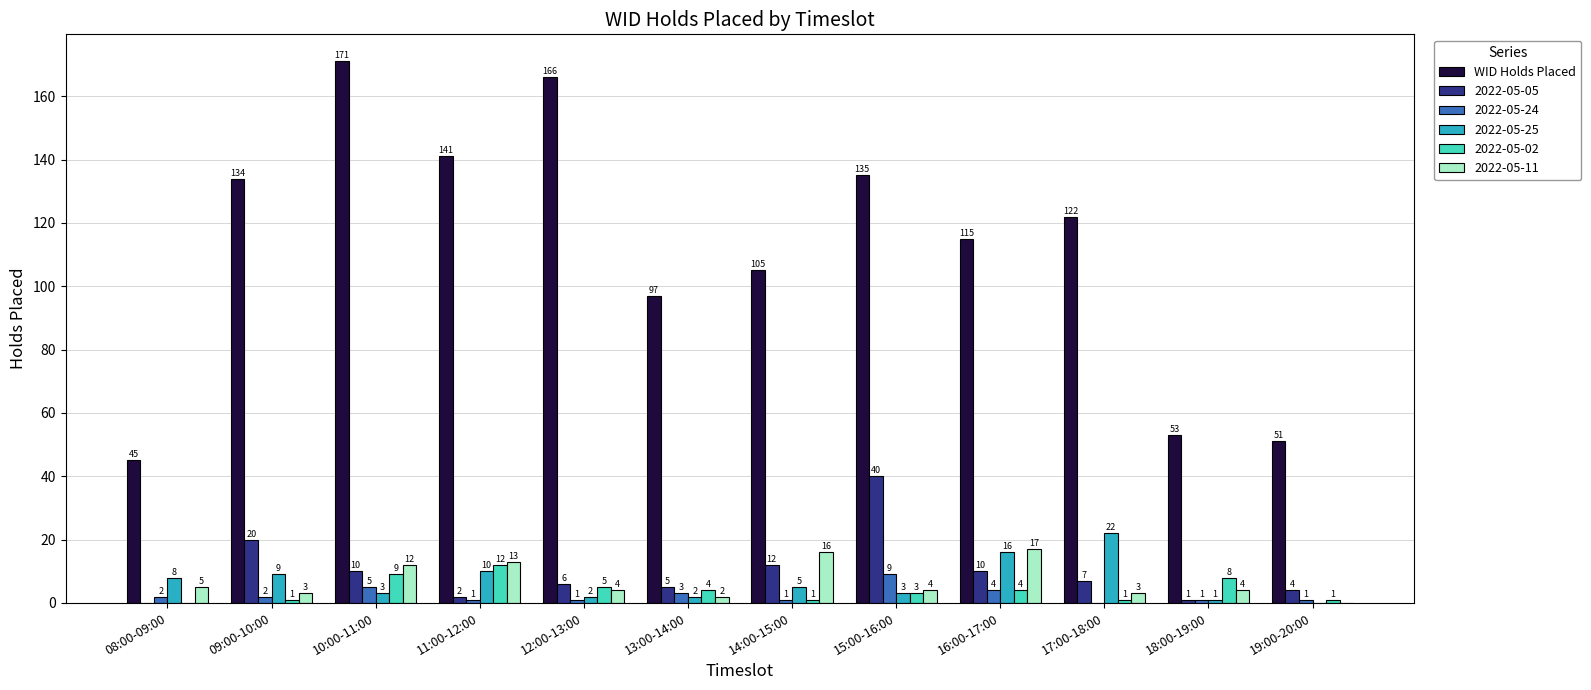

What is the sum of all 2022-05-24 values?

30